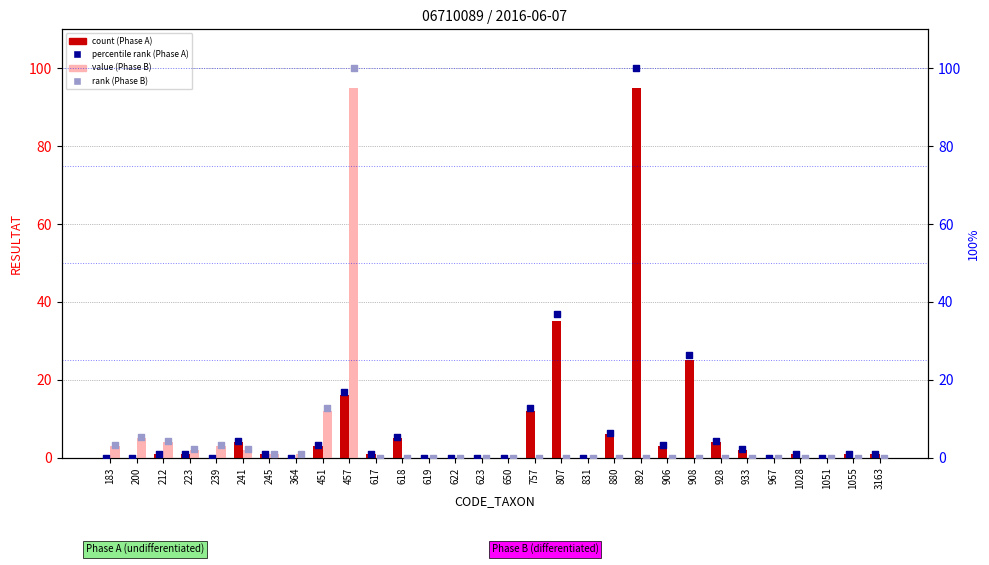

What is the total value across all series at 807?

71.8